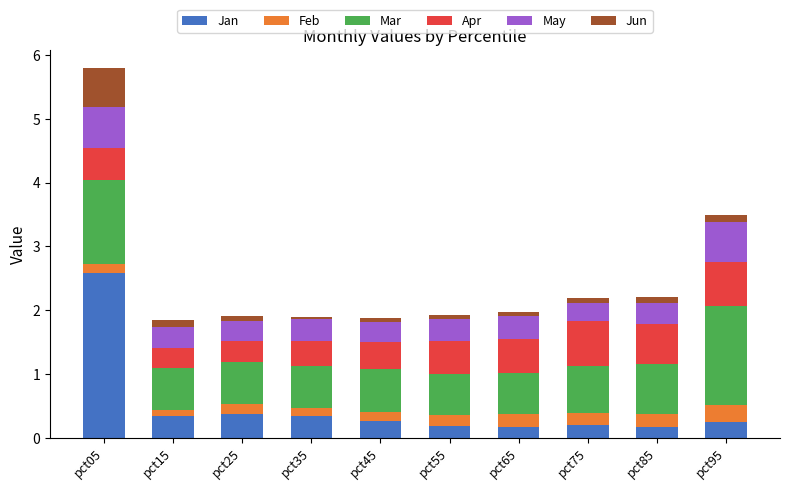

Which category has the highest value in the Jan series?

pct05